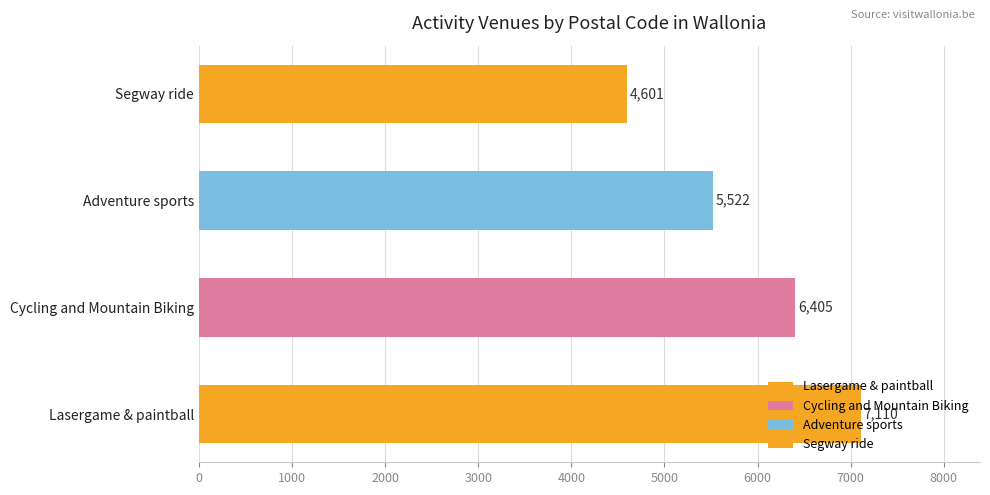

What is the minimum value shown in the chart?

4601